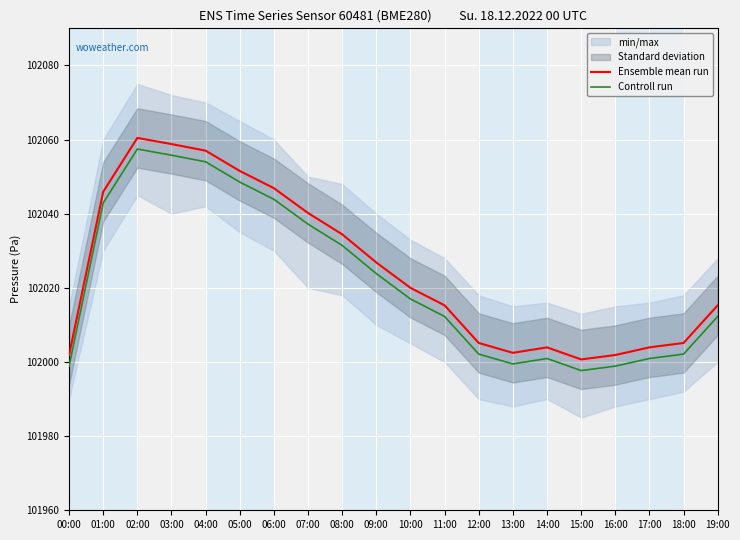

At which category is the sum across all series the highest?

02:00